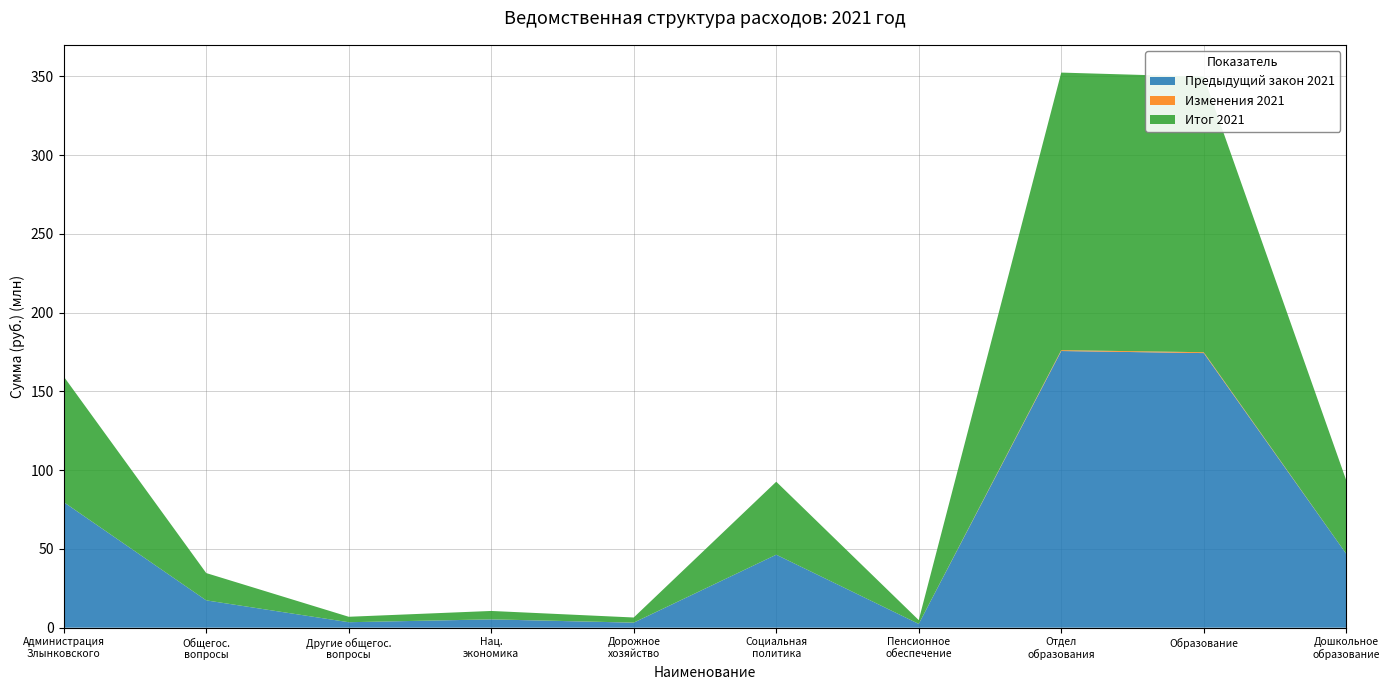

Reading right to left, list all the values displayed in this chart.

Предыдущий закон 2021: 46885712.9	174323050.7	175643216.7	2405017.0	46335196.4	3196078.4	5273264.3	3473207.4	17345515.9	79694877.3
Изменения 2021: -245491.5	553471.6	553471.6	0.2	0.2	39000.0	39000.0	-14808.4	-14808.4	24191.8
Итог 2021: 46640221.4	174876522.3	176196688.3	2405017.2	46335196.6	3235078.4	5312264.3	3458399.0	17330707.5	79719069.1